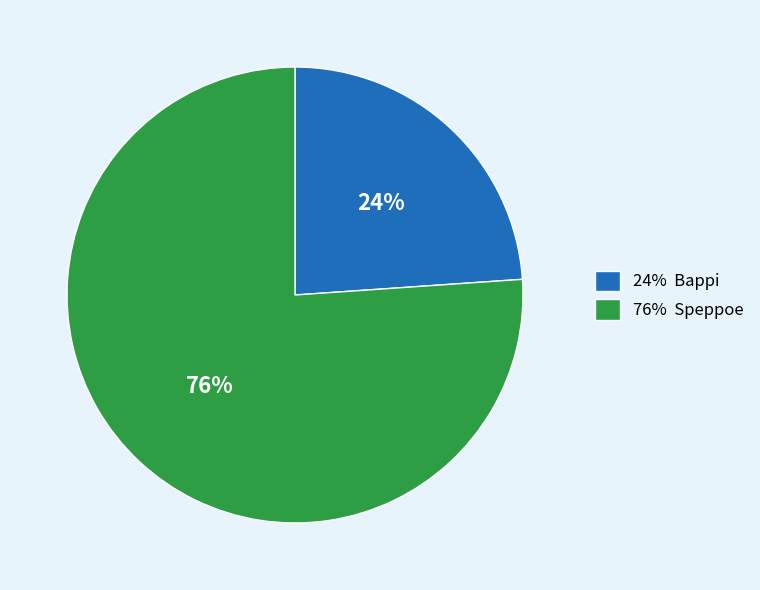

To the nearest percent, what is the difference between the largest and smallest slice percentages?

52%